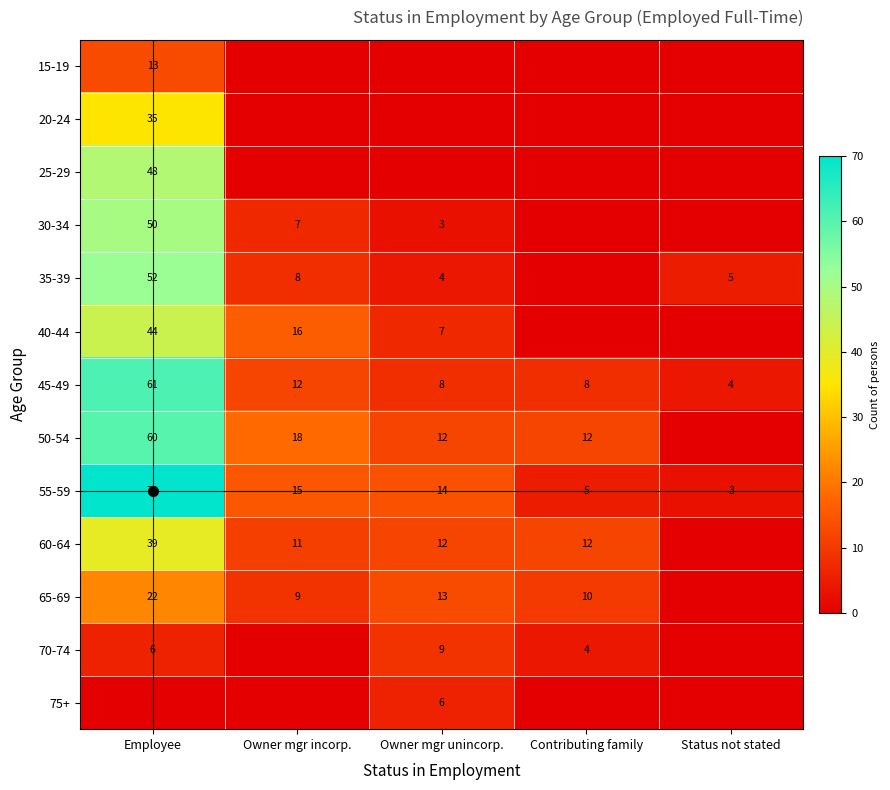

How many values in the 75+ series exceed 0?

1